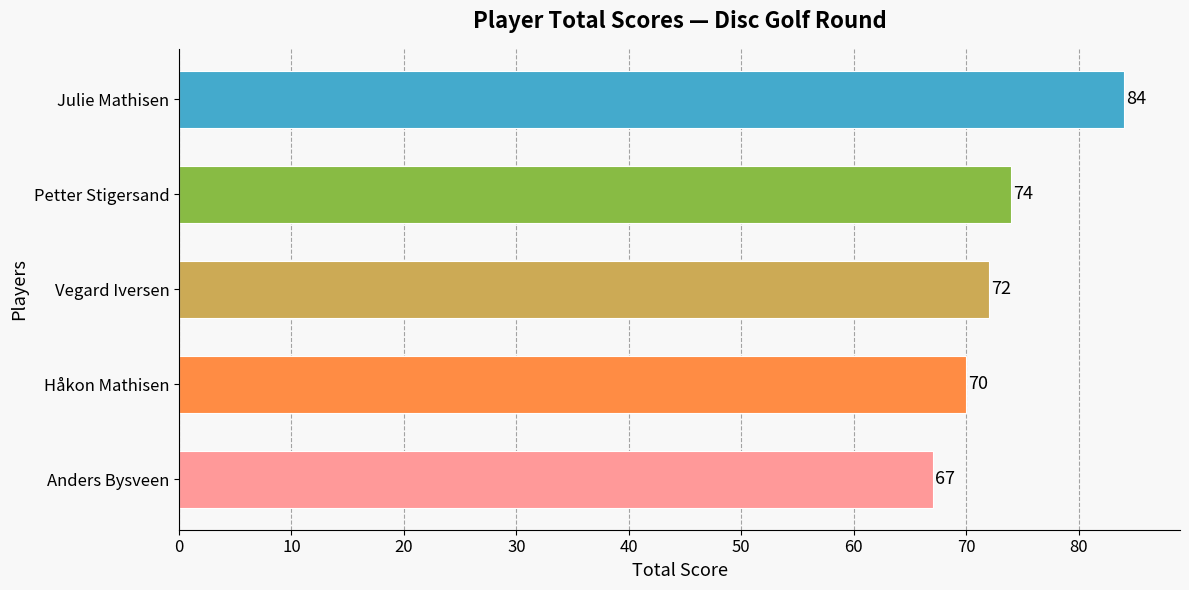

What is the minimum value shown in the chart?

67